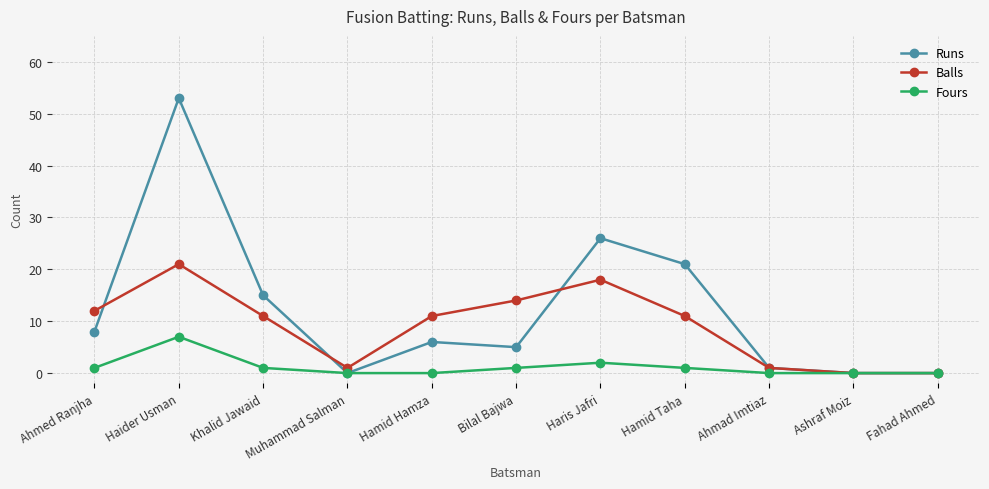

What is the difference between the second highest and minimum values in the Fours series?

2